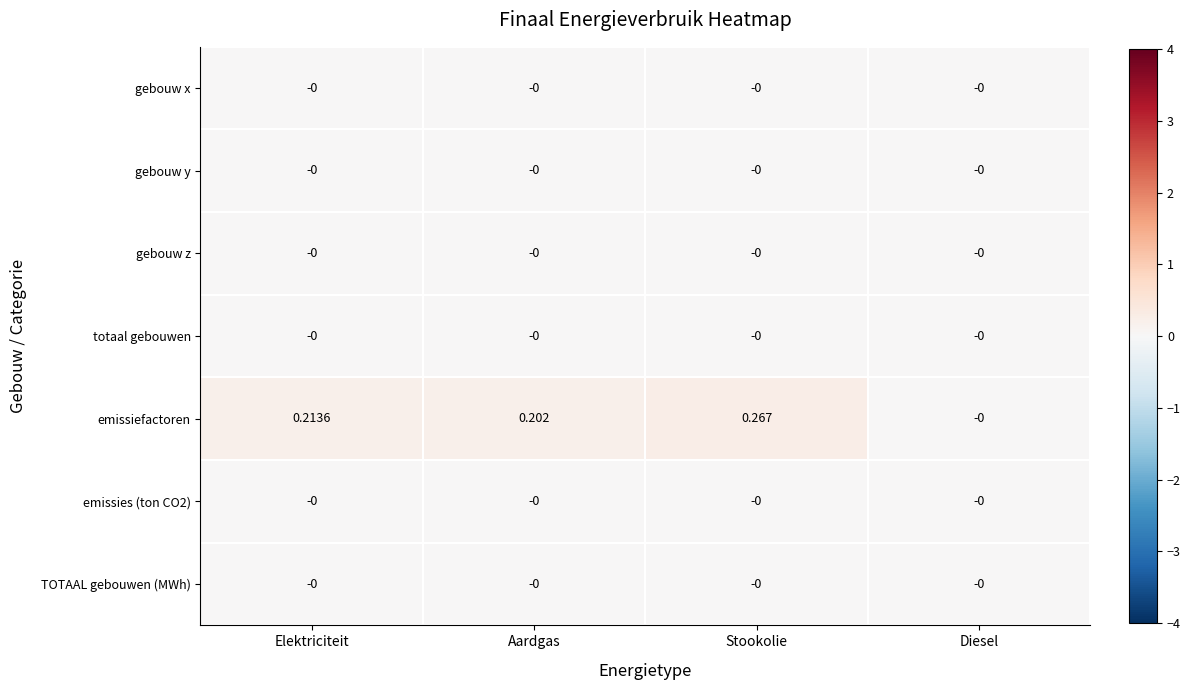

Between Elektriciteit and Aardgas, which series saw the biggest shift?

emissiefactoren